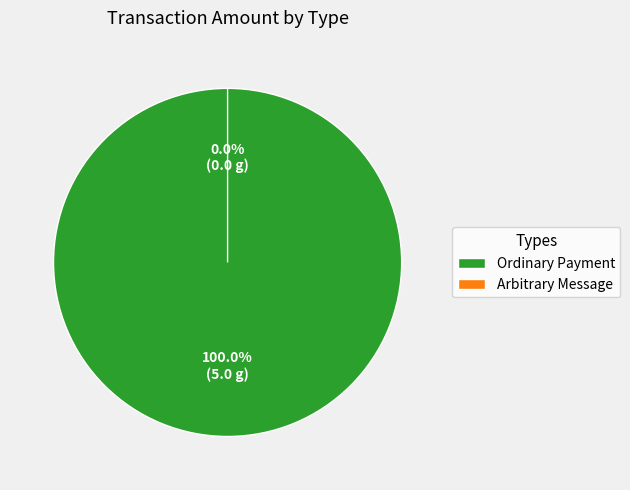

The Arbitrary Message slice represents 0% of the pie. True or false?

True